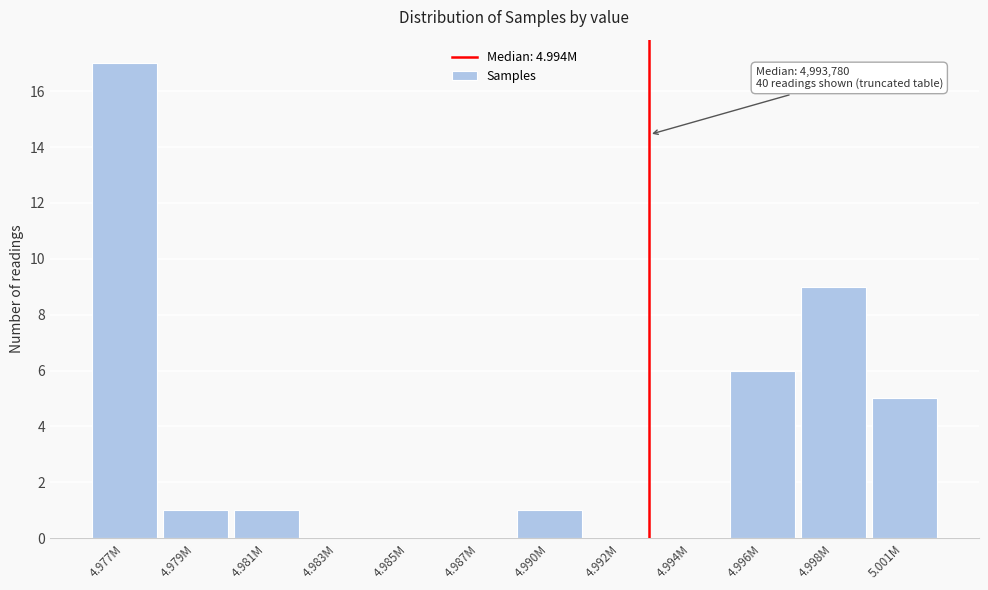

Reading left to right, list all the values displayed in this chart.

4.977M=17	4.979M=1	4.981M=1	4.983M=0	4.985M=0	4.987M=0	4.990M=1	4.992M=0	4.994M=0	4.996M=6	4.998M=9	5.001M=5